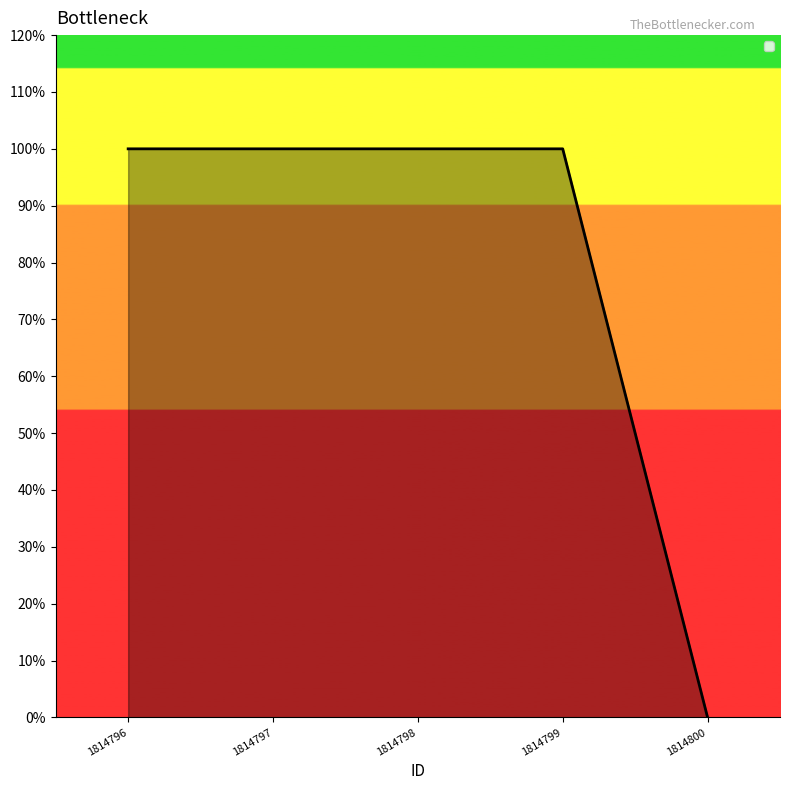

Reading left to right, list all the values displayed in this chart.

1814796=1	1814797=1	1814798=1	1814799=1	1814800=0